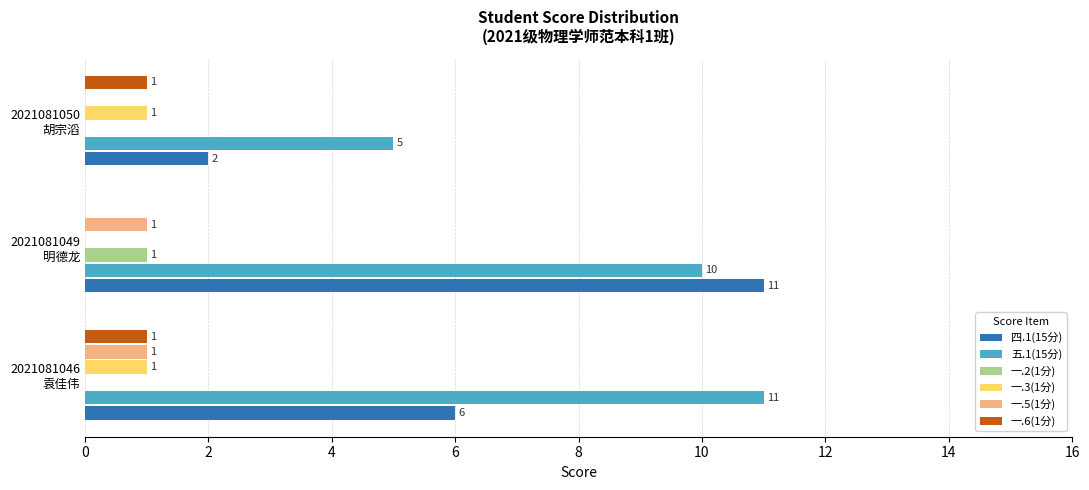

Which series has the largest total across all categories?

五.1(15分)